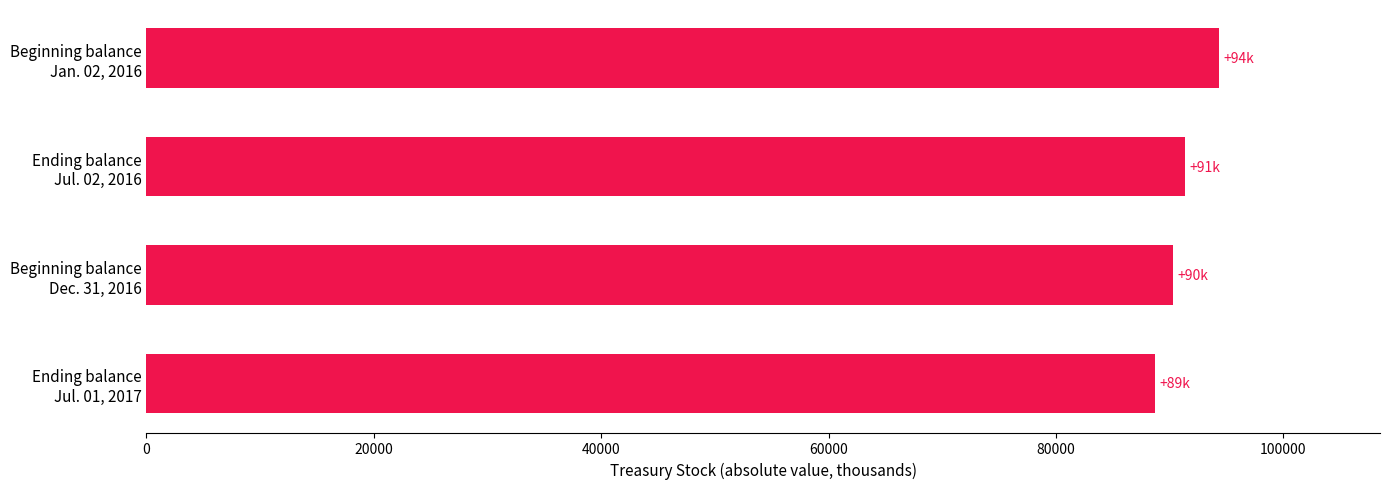

Reading top to bottom, what are all the values shown in this chart?

94359	91324	90335	88701